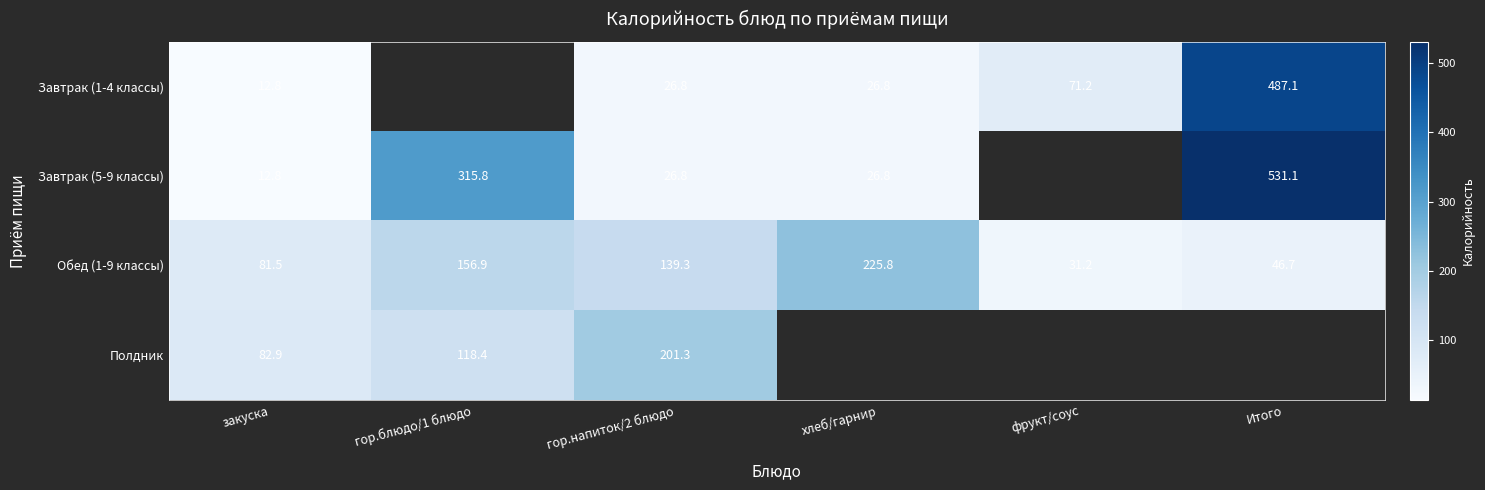

What is the total value across all series at закуска?

190.0